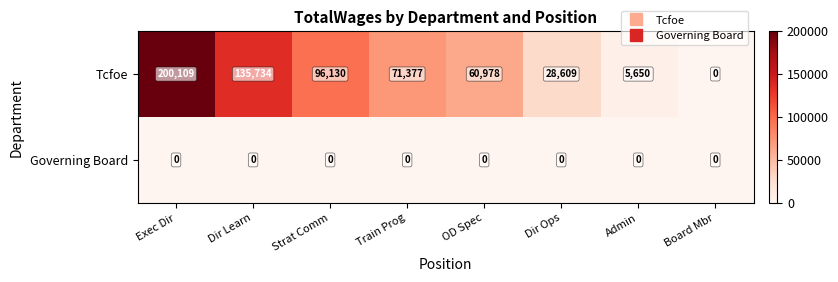

What is the difference between the second highest and minimum values in the Tcfoe series?

135734